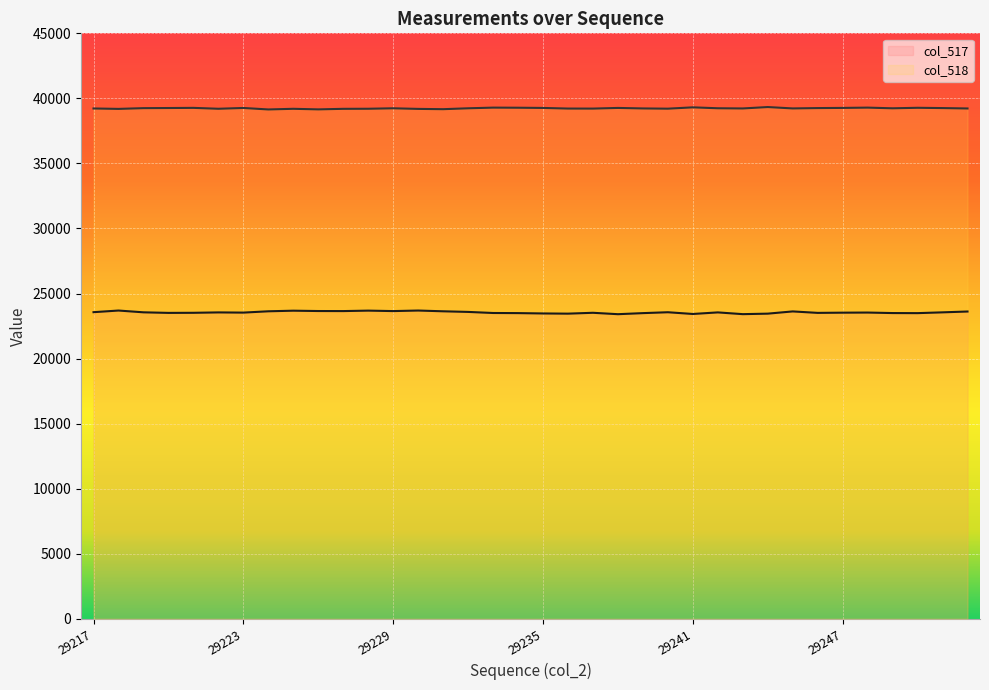

Between 29234 and 29247, which series saw the biggest shift?

col_517